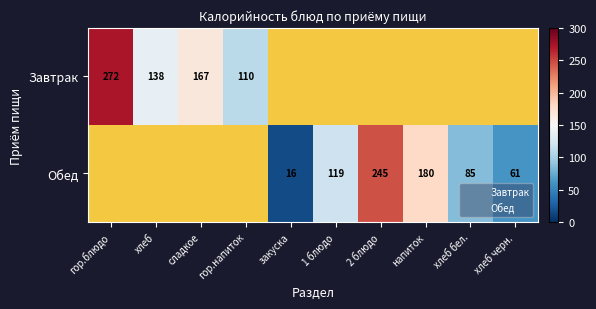

Rank the series by their maximum value, from highest to lowest.

Завтрак, Обед